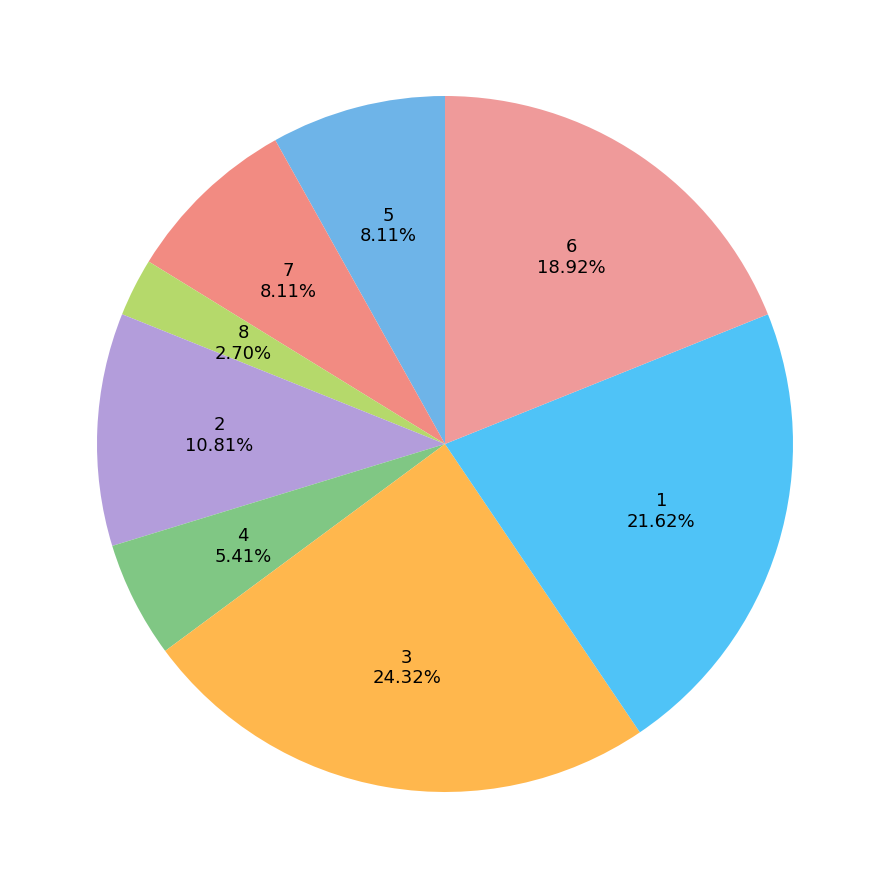

How many slices are in this pie chart?

8